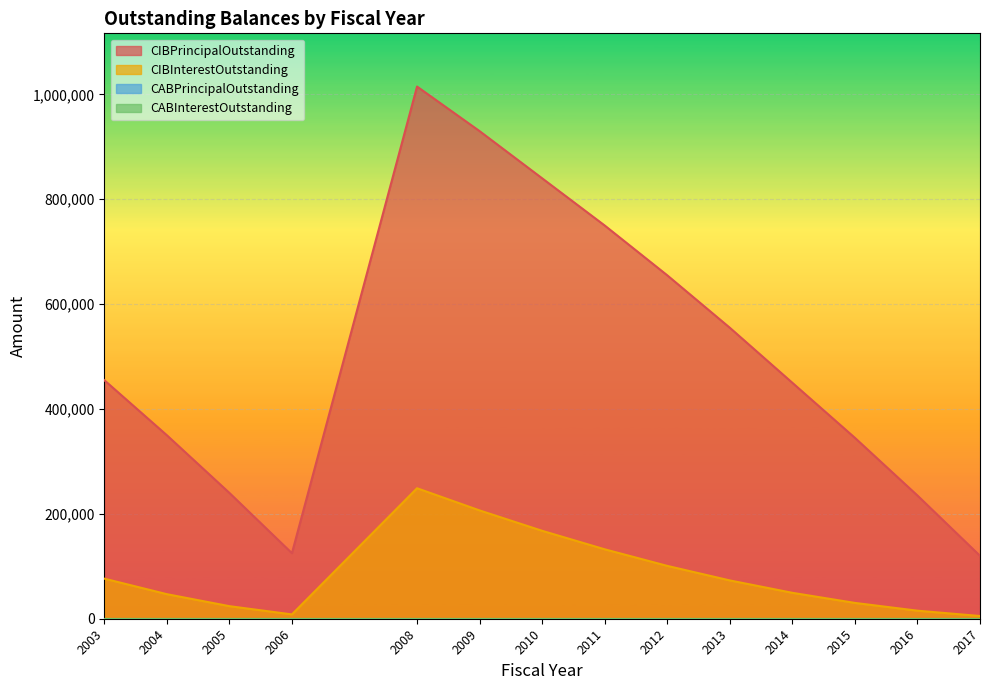

What is the sum of the CIBInterestOutstanding values at 2008 and 2009?

455429.0